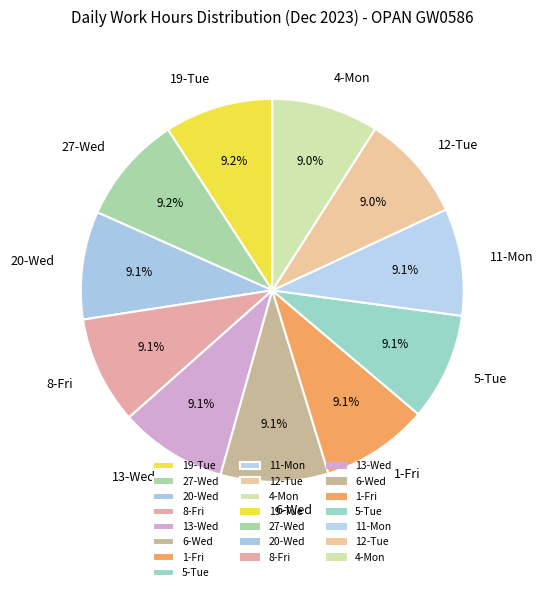

Approximately how many times larger is the value at 20-Wed compared to 12-Tue?

1.0